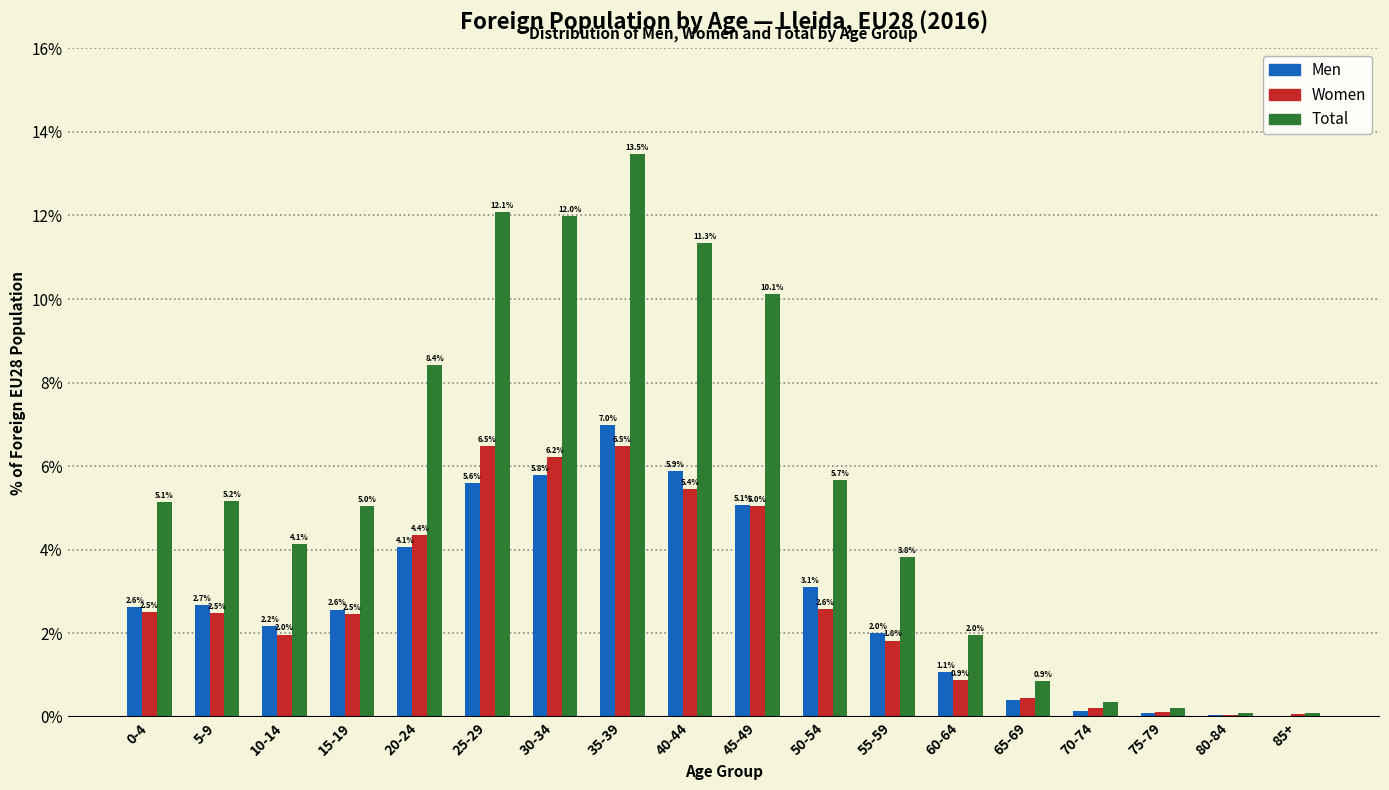

Which series changed the most between 20-24 and 75-79?

Total